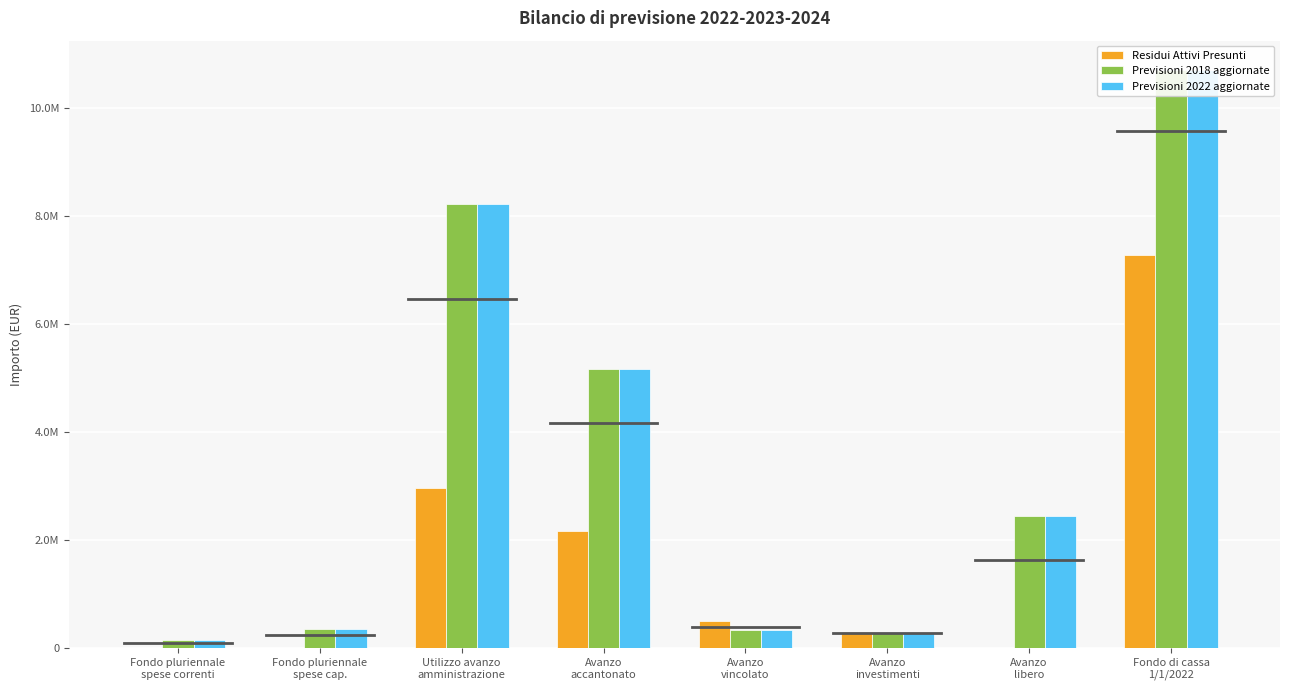

Reading left to right, list all the values displayed in this chart.

Residui Attivi Presunti: 5796.1	0.0	2960920.5	2162944.5	505442.6	292533.4	0.0	7280234.4
Previsioni 2018 aggiornate: 142646.7	353230.1	8221202.8	5171456.4	328106.3	276438.5	2445201.6	10710826.9
Previsioni 2022 aggiornate: 142646.7	353230.1	8221202.8	5171456.4	328106.3	276438.5	2445201.6	10710826.9